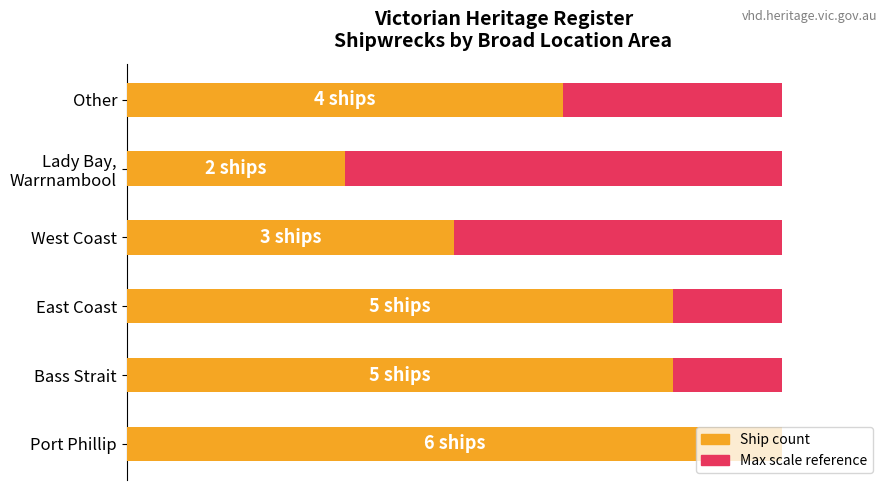

What is the average value of the Ship count series?

4.2